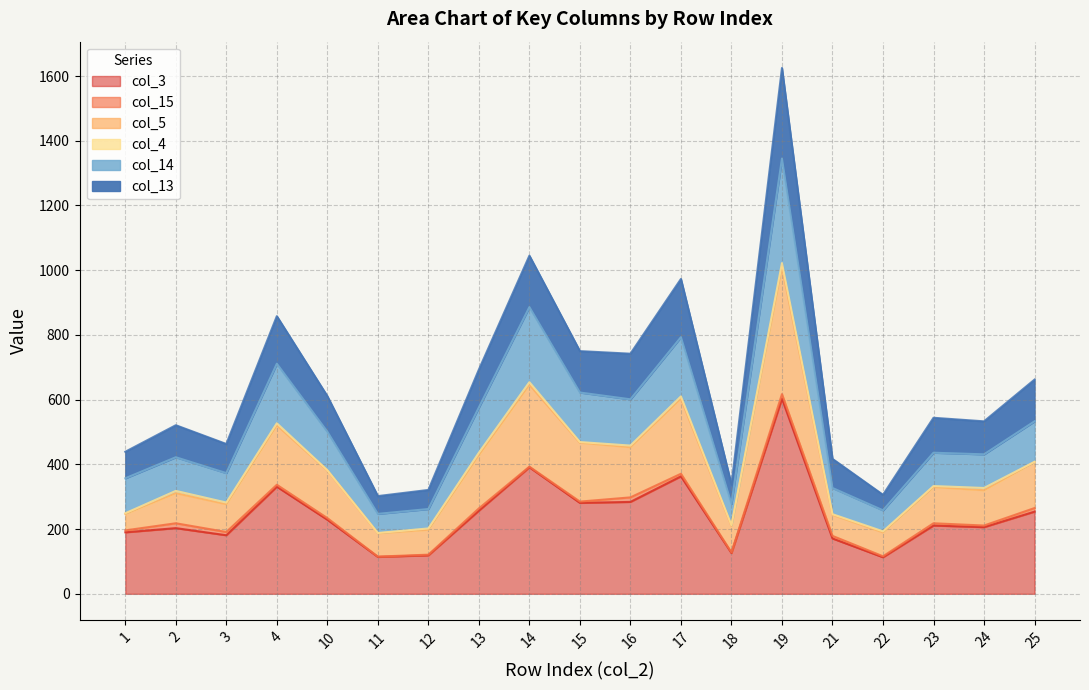

The col_3 series shows 118 at 24. True or false?

False